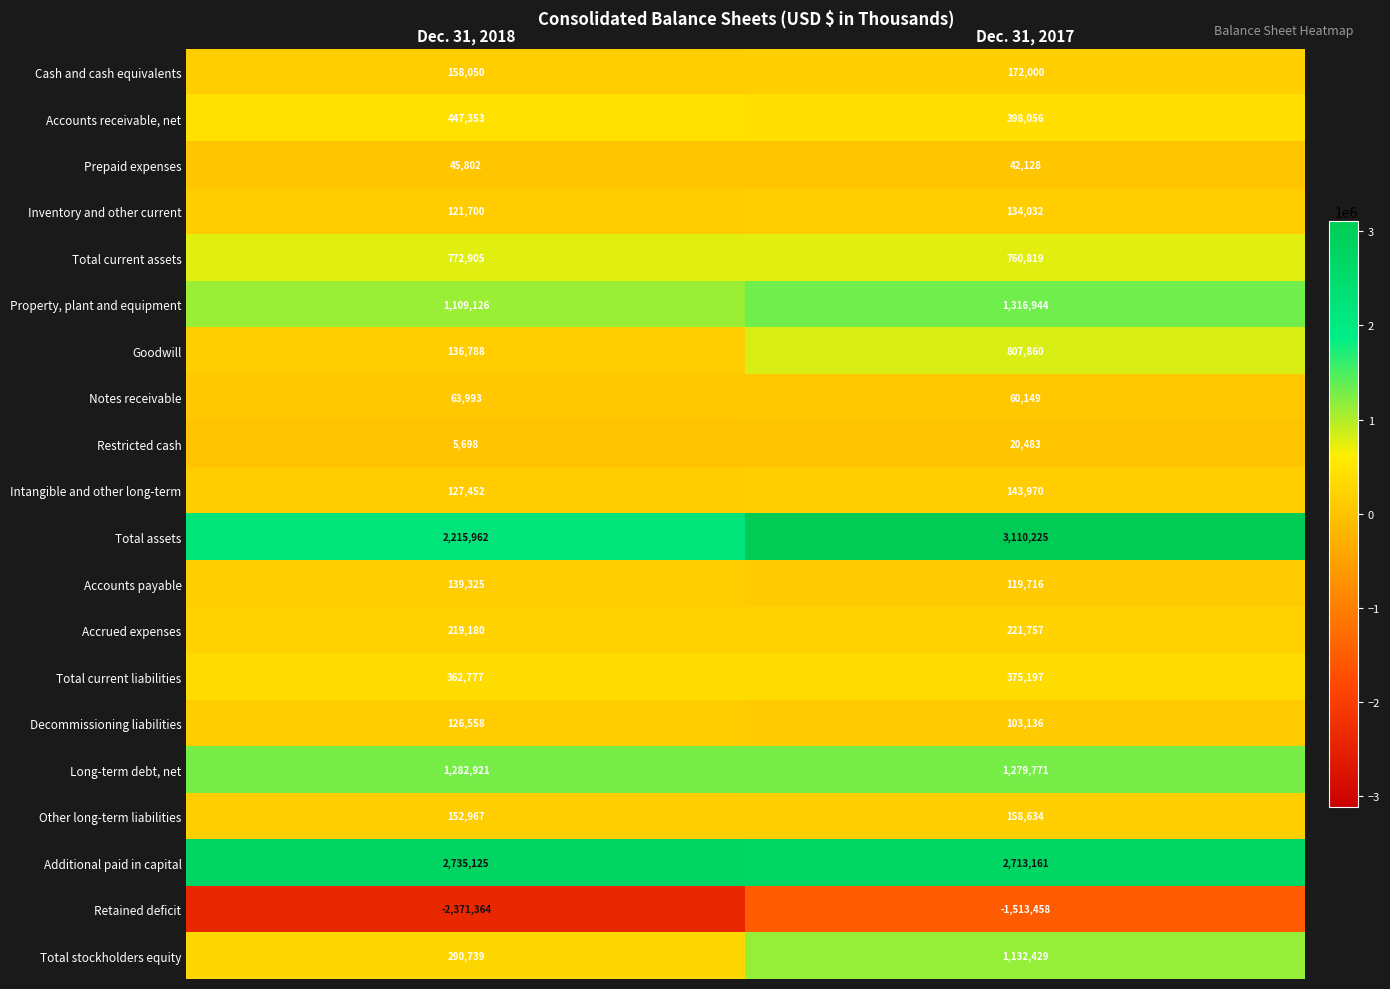

Which series has the largest range (max minus min)?

Total assets